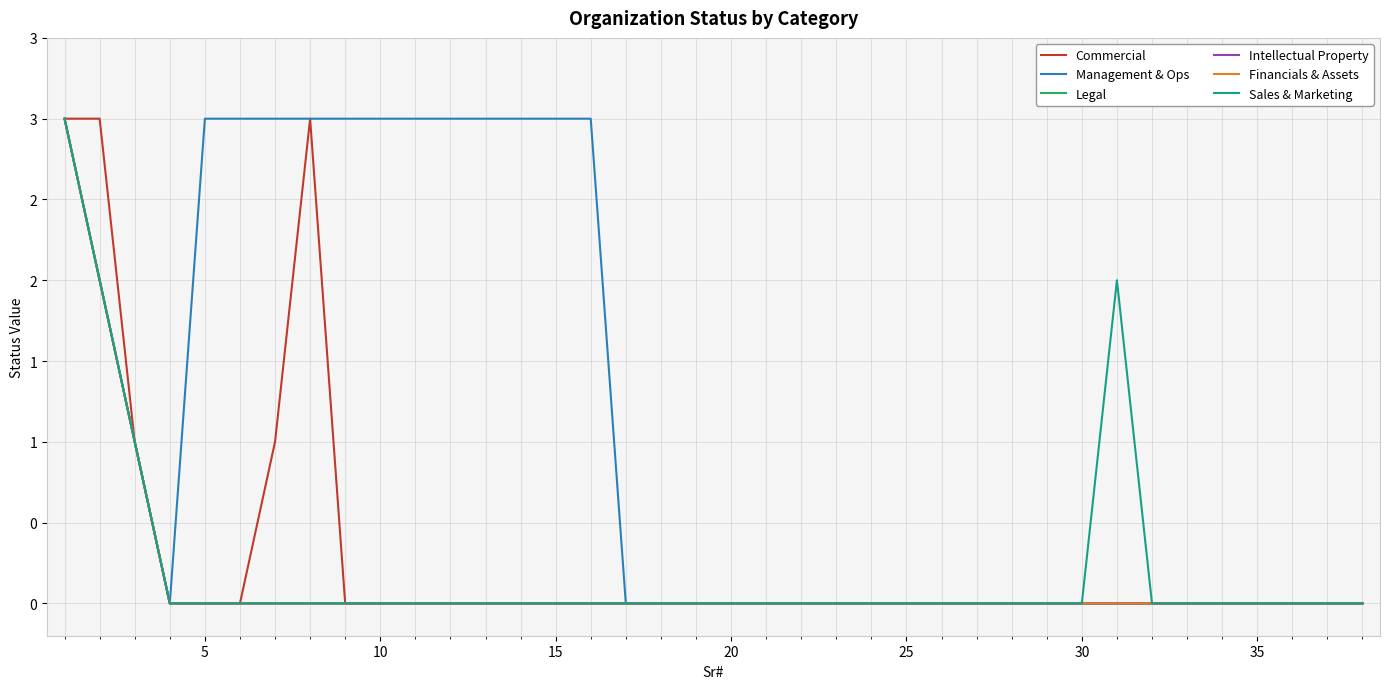

True or false: Intellectual Property has more than 0 points higher than both neighbors.

False